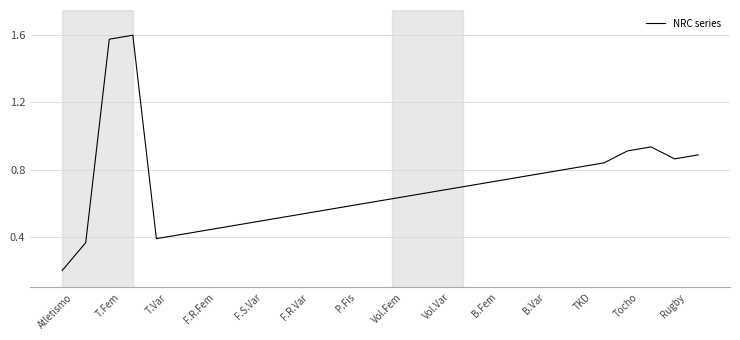

What is the average value?

0.7